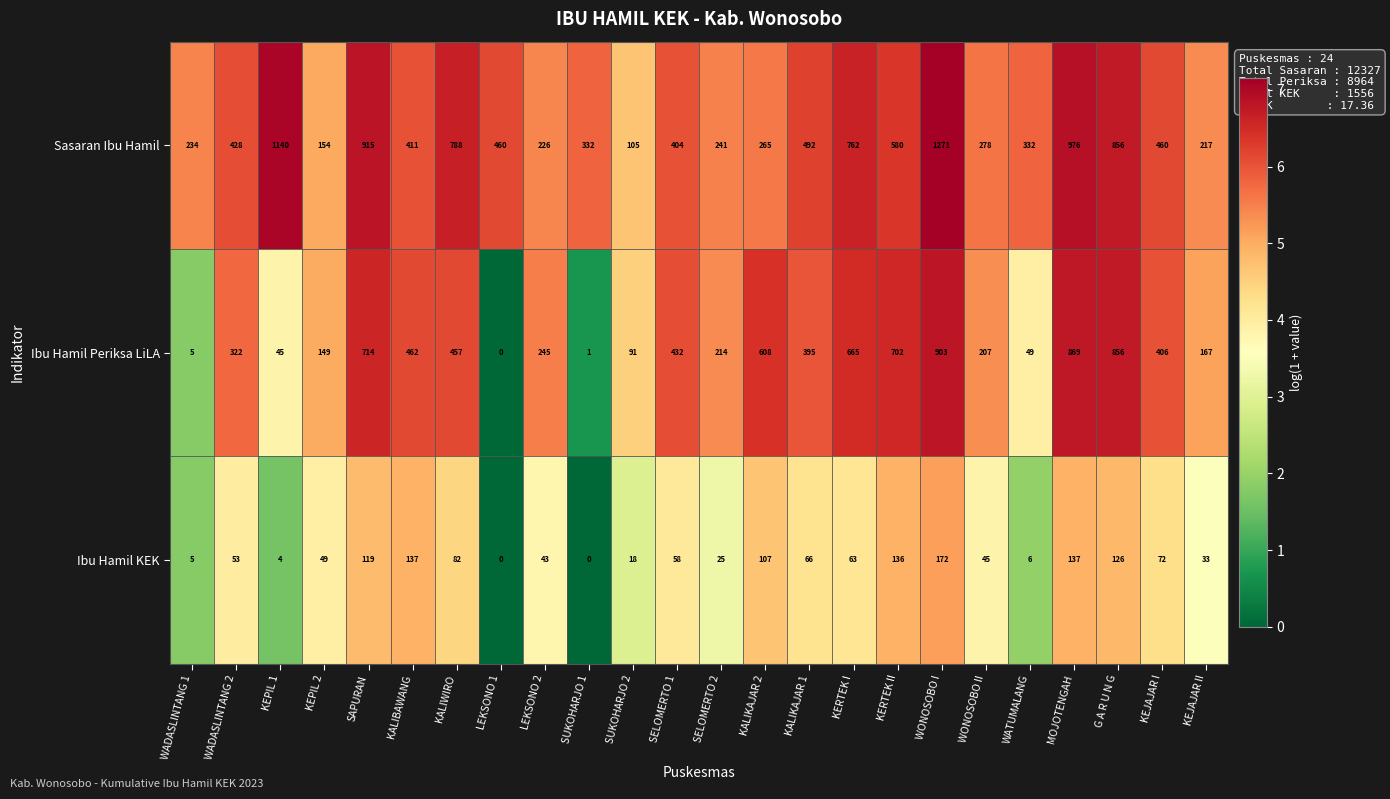

Read the Ibu Hamil Periksa LiLA value at WONOSOBO I, to the nearest 10.

900